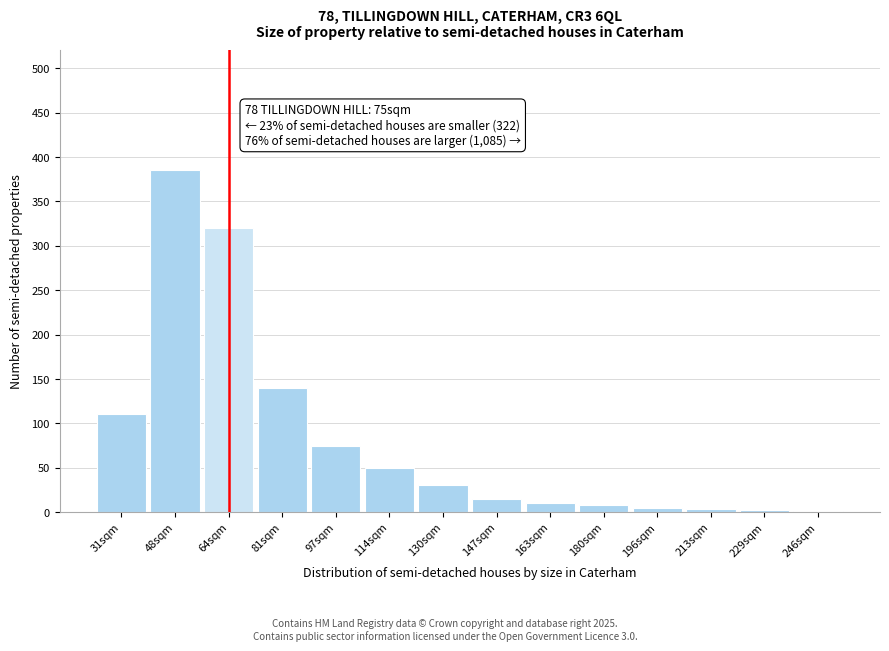

Which label corresponds to the largest value in the chart?

48sqm